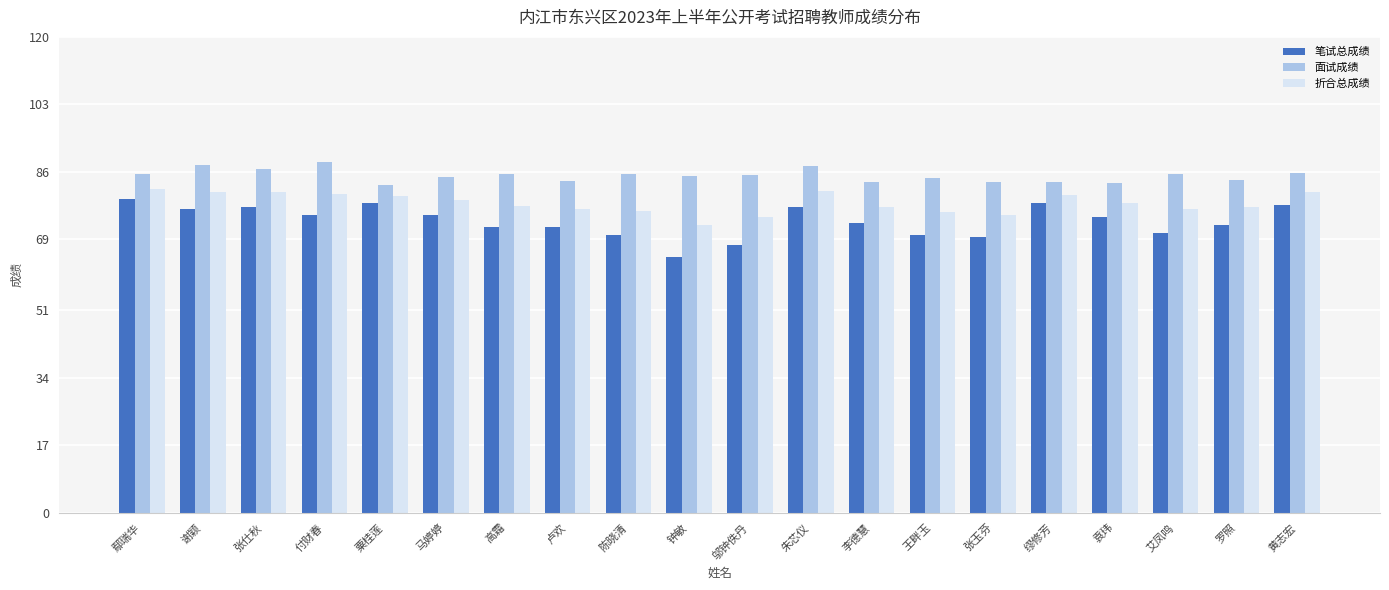

At how many categories does at least one series exceed 77?

20